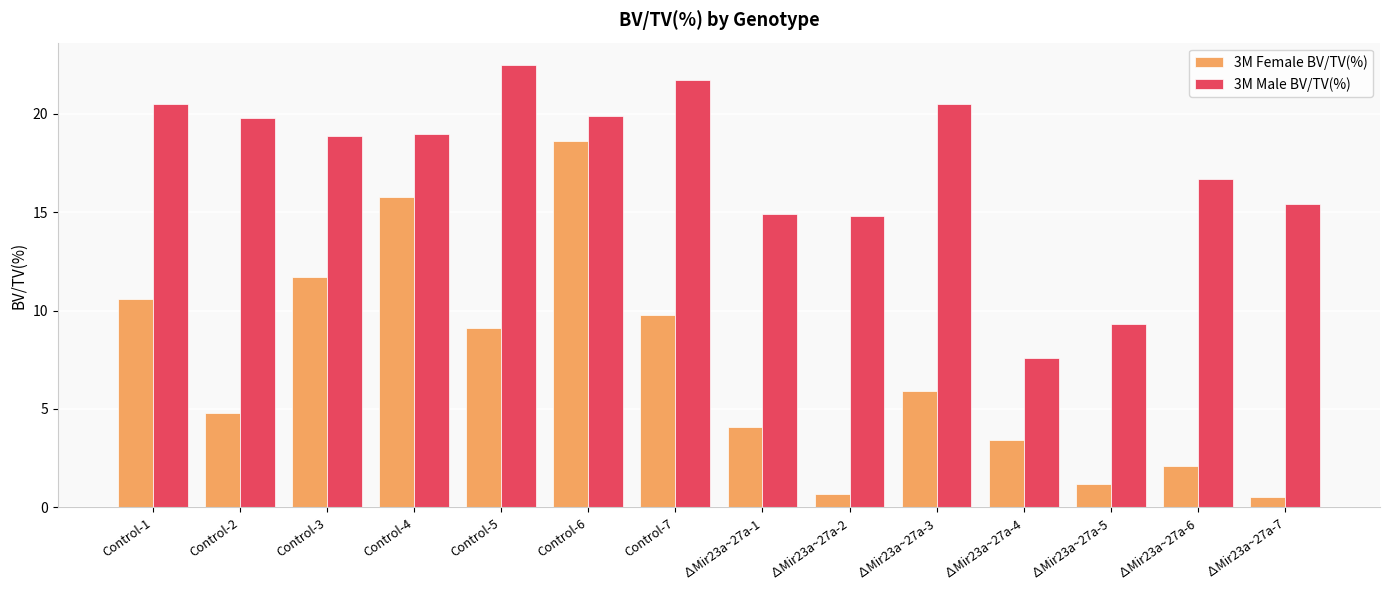

List the series in order of their peak value, highest first.

3M Male BV/TV(%), 3M Female BV/TV(%)